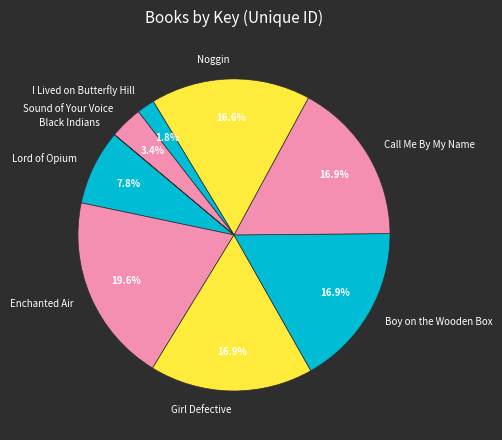

Between Sound of Your Voice and Lord of Opium, which is larger?

Lord of Opium